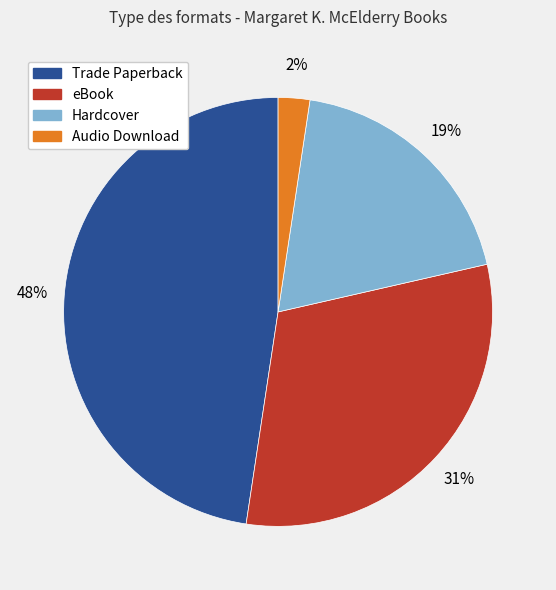

To the nearest percent, what percentage of the pie is eBook?

31%